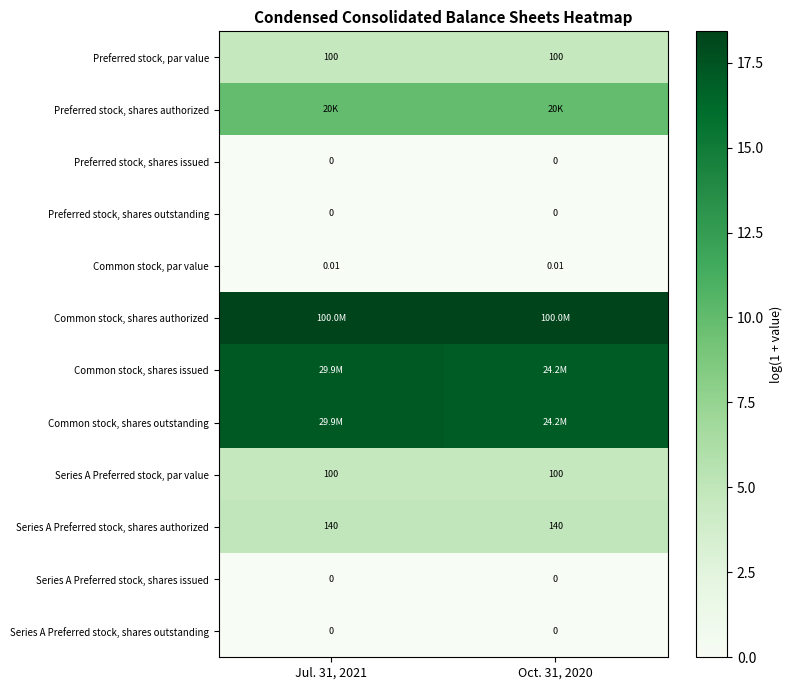

Is it true that Common stock, shares authorized equals 25.1 at Oct. 31, 2020?

False